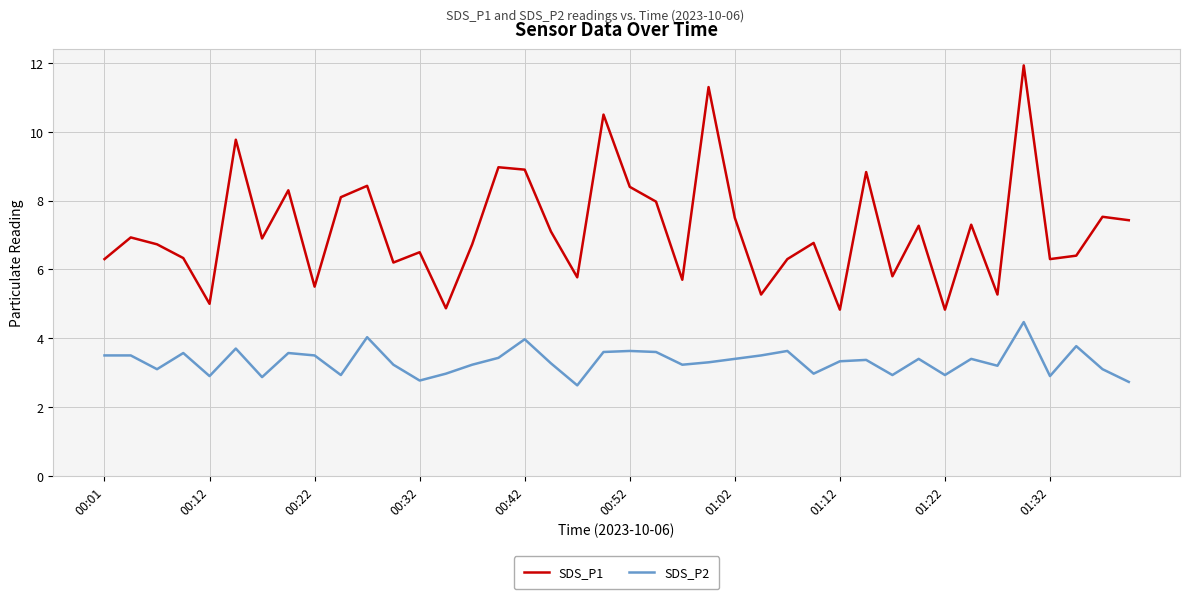

True or false: SDS_P1 and SDS_P2 intersect in this chart.

False